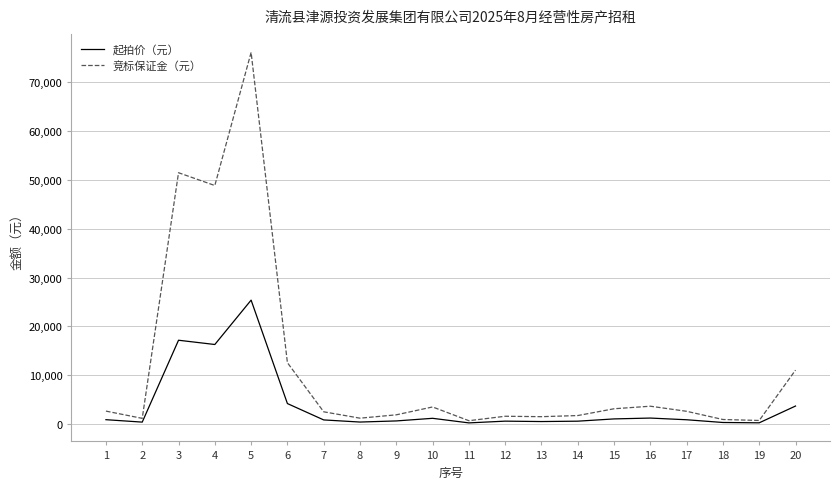

Which series has the widest spread of values?

竞标保证金（元）